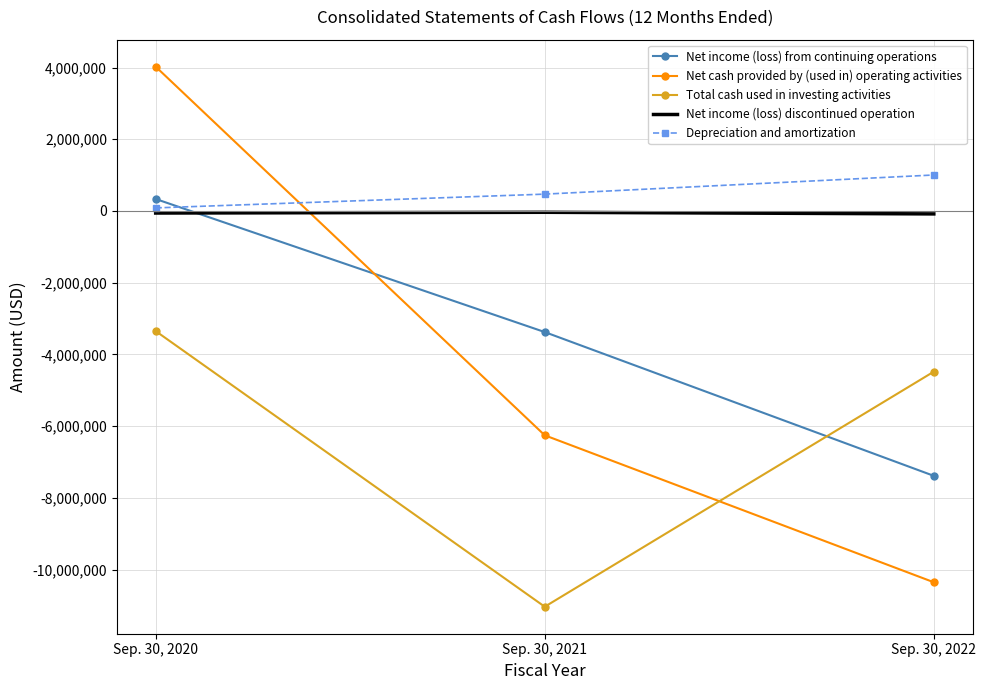

List the labels in order of Total cash used in investing activities value, largest first.

Sep. 30, 2020, Sep. 30, 2022, Sep. 30, 2021